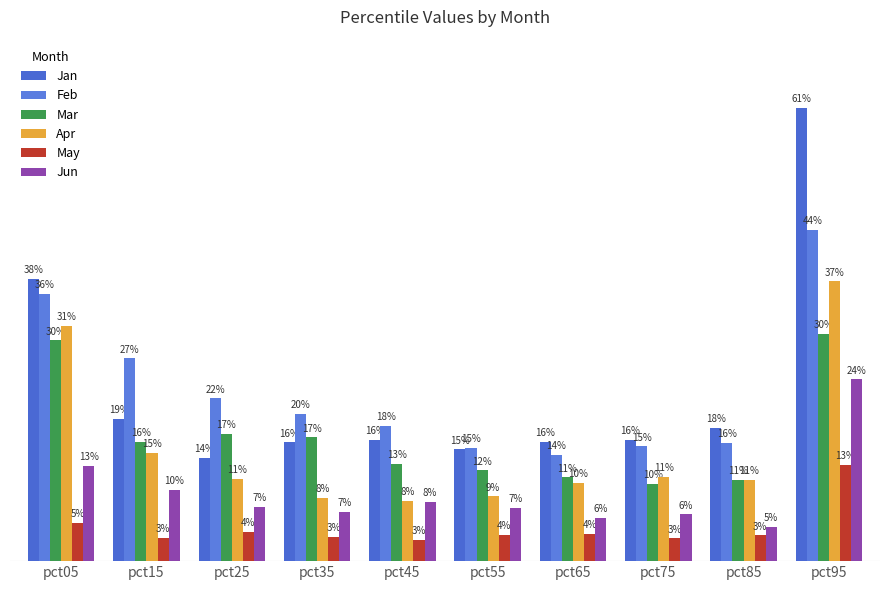

Does the chart contain stacked bars?

No